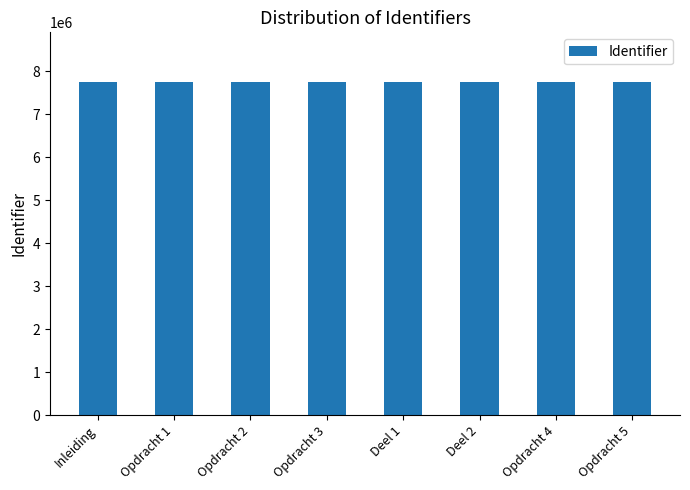

What is the ratio of the value at Opdracht 5 to the value at Deel 2?

1.0